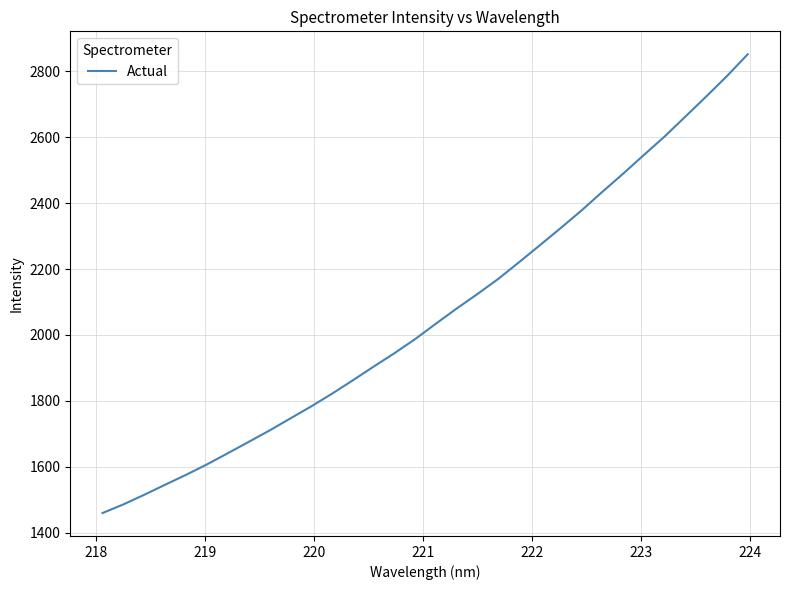

What is the minimum value shown in the chart?

1460.2